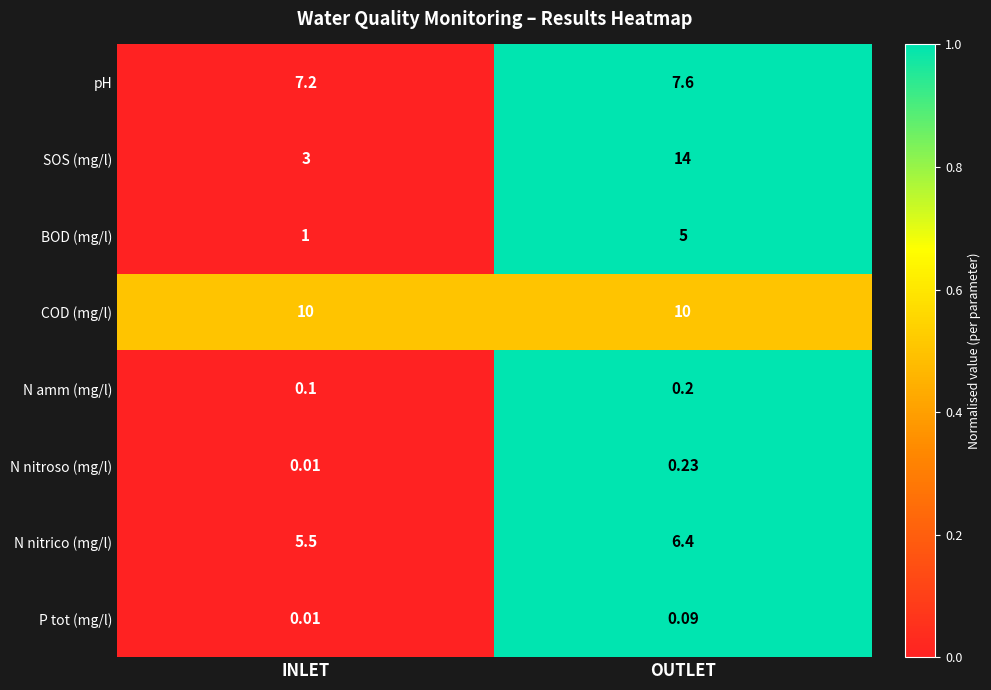

Rank the series by their maximum value, from highest to lowest.

SOS (mg/l), COD (mg/l), pH, N nitrico (mg/l), BOD (mg/l), N nitroso (mg/l), N amm (mg/l), P tot (mg/l)